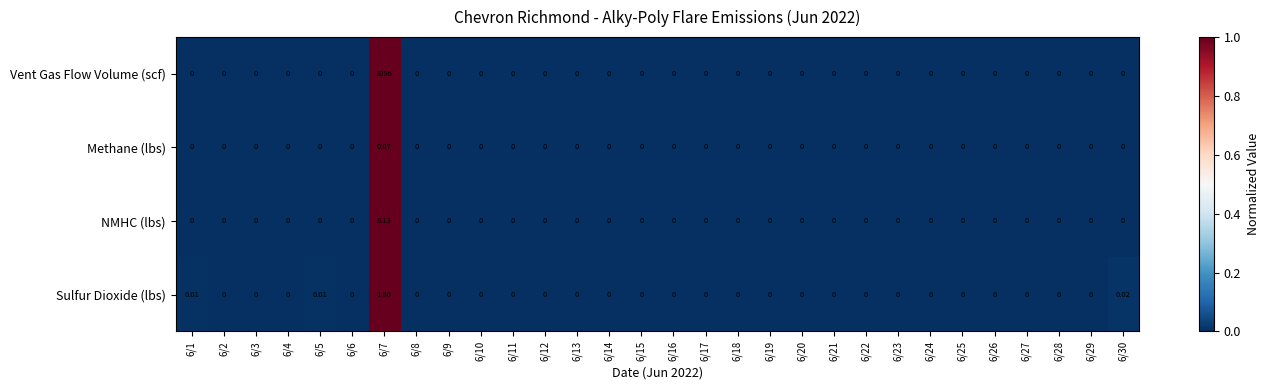

Which label corresponds to the largest value in the chart?

6/7